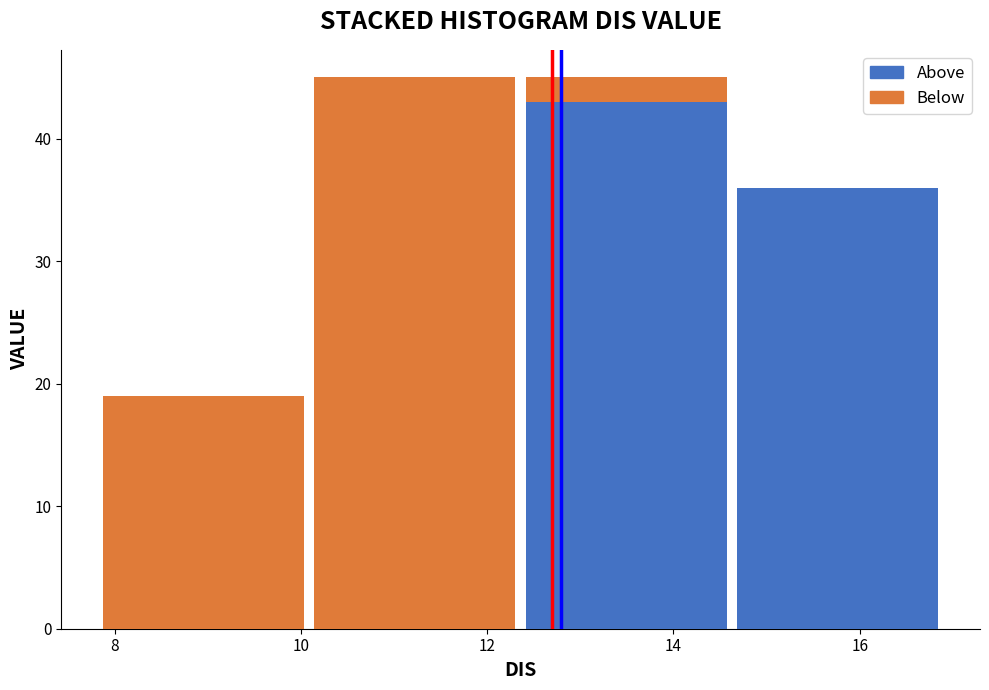

Reading left to right, list every stacked bar in this chart as the range it spans on the x-axis followed by its total height. Neither the bar edges nor the heights are printed on the chart, so give them approximately, as read against the axes.

7.8 to 10.0: 19
10.0 to 12.4: 45
12.4 to 14.6: 45
14.6 to 17.0: 36